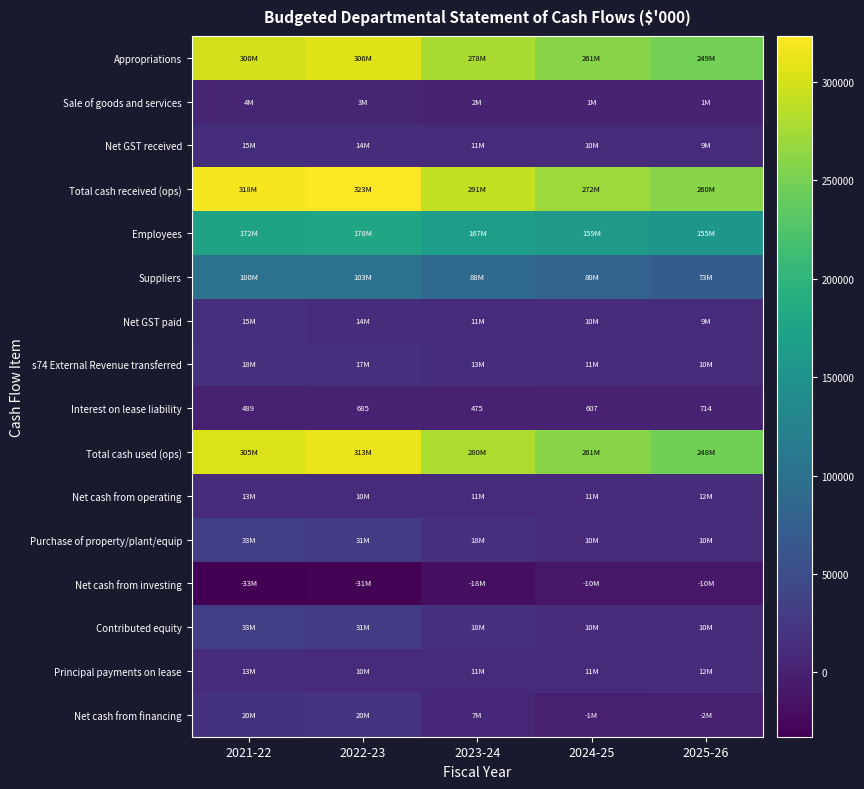

What value does the Interest on lease liability series have at 2024-25?

607